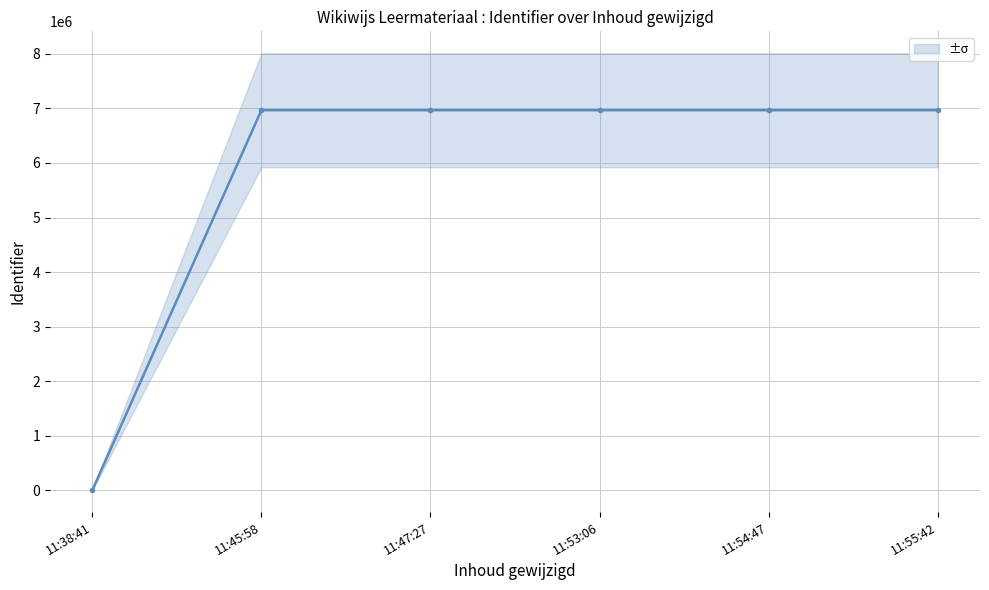

List the labels in order of value, largest first.

11:55:42, 11:54:47, 11:53:06, 11:47:27, 11:45:58, 11:38:41